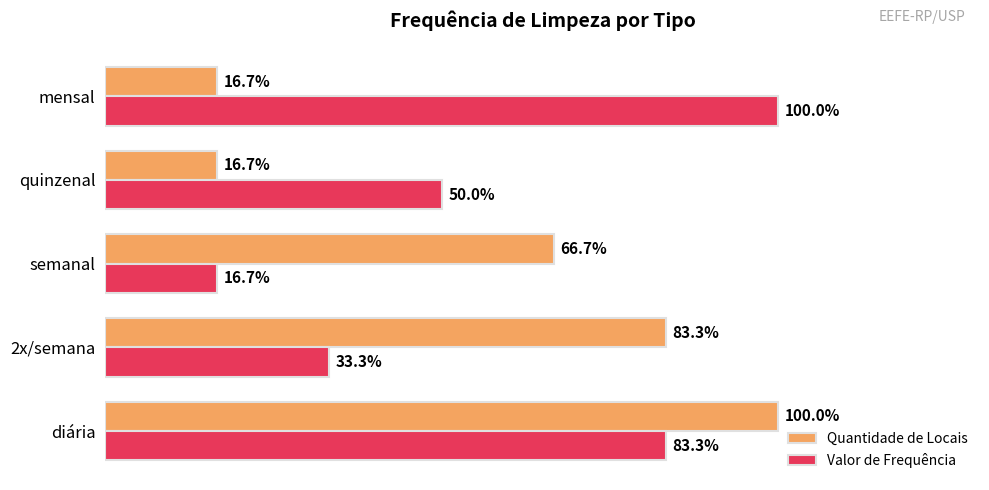

Rank the categories by Valor de Frequência value from highest to lowest.

mensal, diária, quinzenal, 2x/semana, semanal